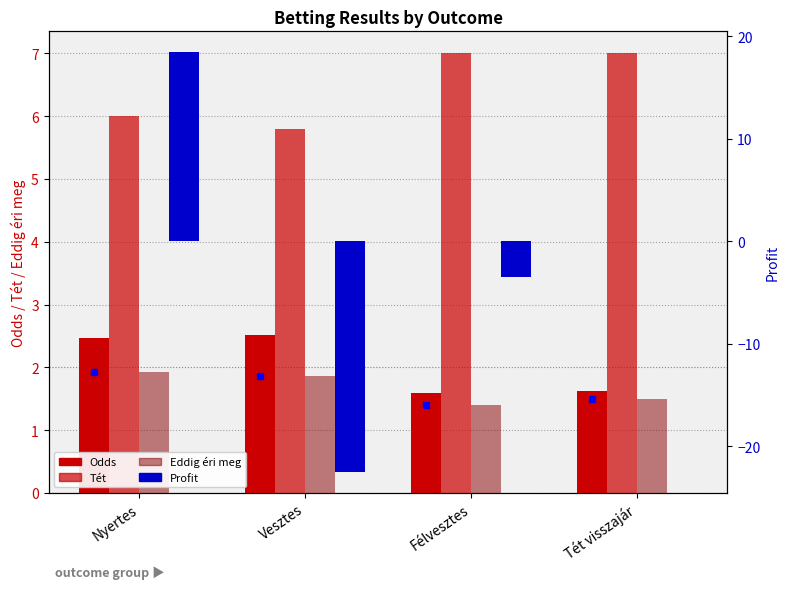

Which has a higher value, Félvesztes or Tét visszajár?

Tét visszajár